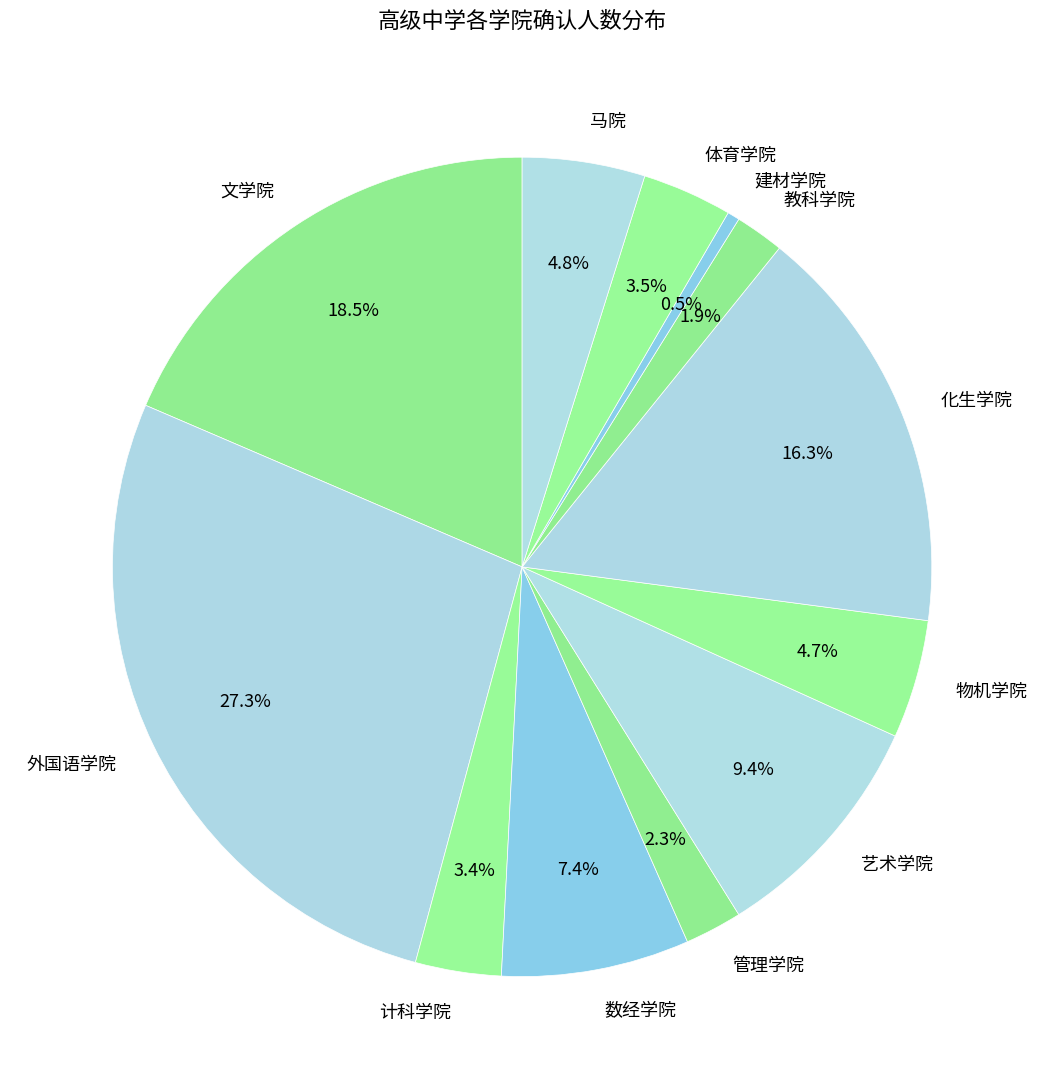

Is the sum of 建材学院 and 化生学院 greater than half?

No